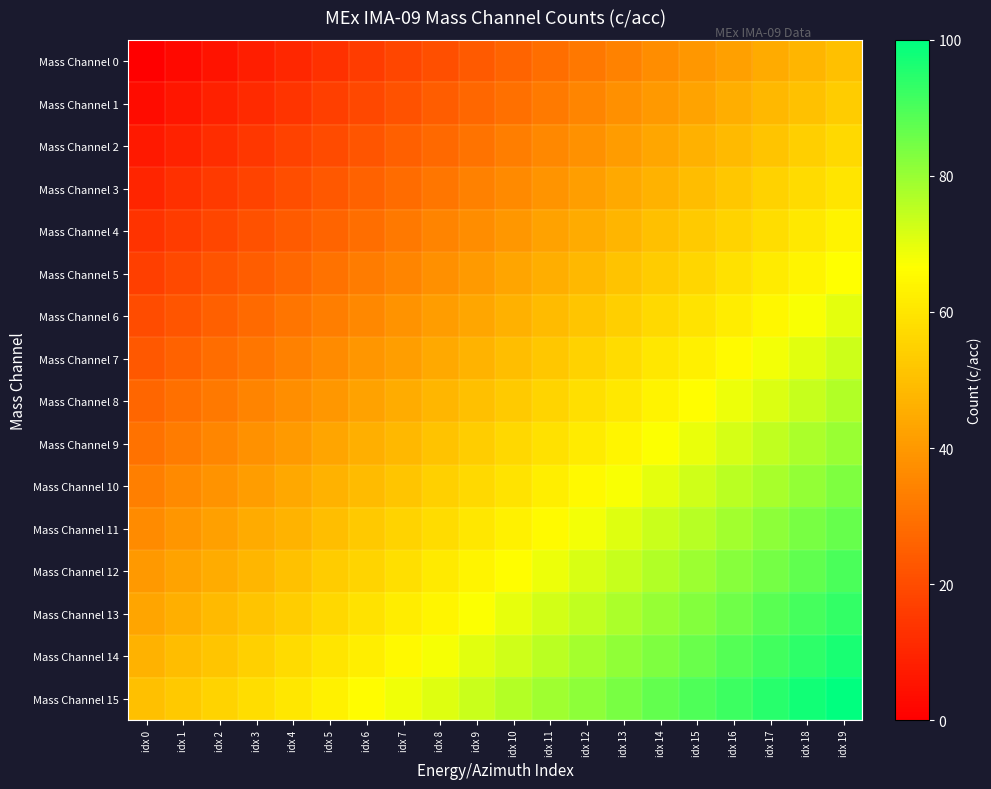

What is the total value across all series at idx 2?

484.2